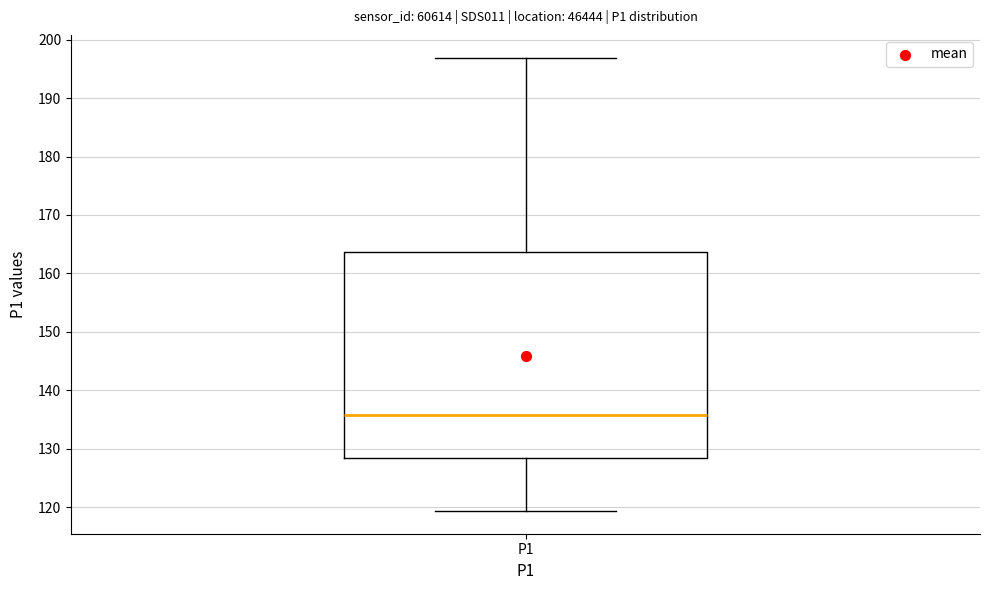

Read this box plot against the y-axis: the position of the median line, the range covered by the box, and the ends of both whiskers. The values are not printed on the chart, so give them approximately, as read against the axis.

median 136, box 128 to 164, whiskers 119 to 197